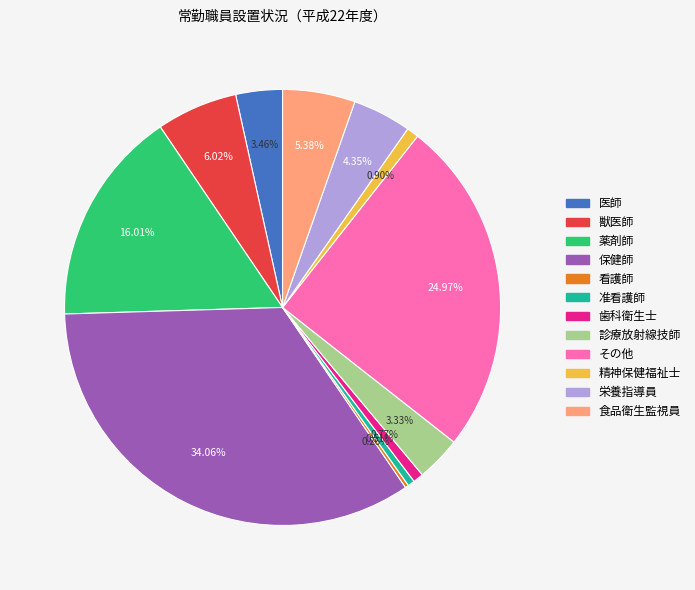

To the nearest percent, what percentage of the pie is 精神保健福祉士?

1%